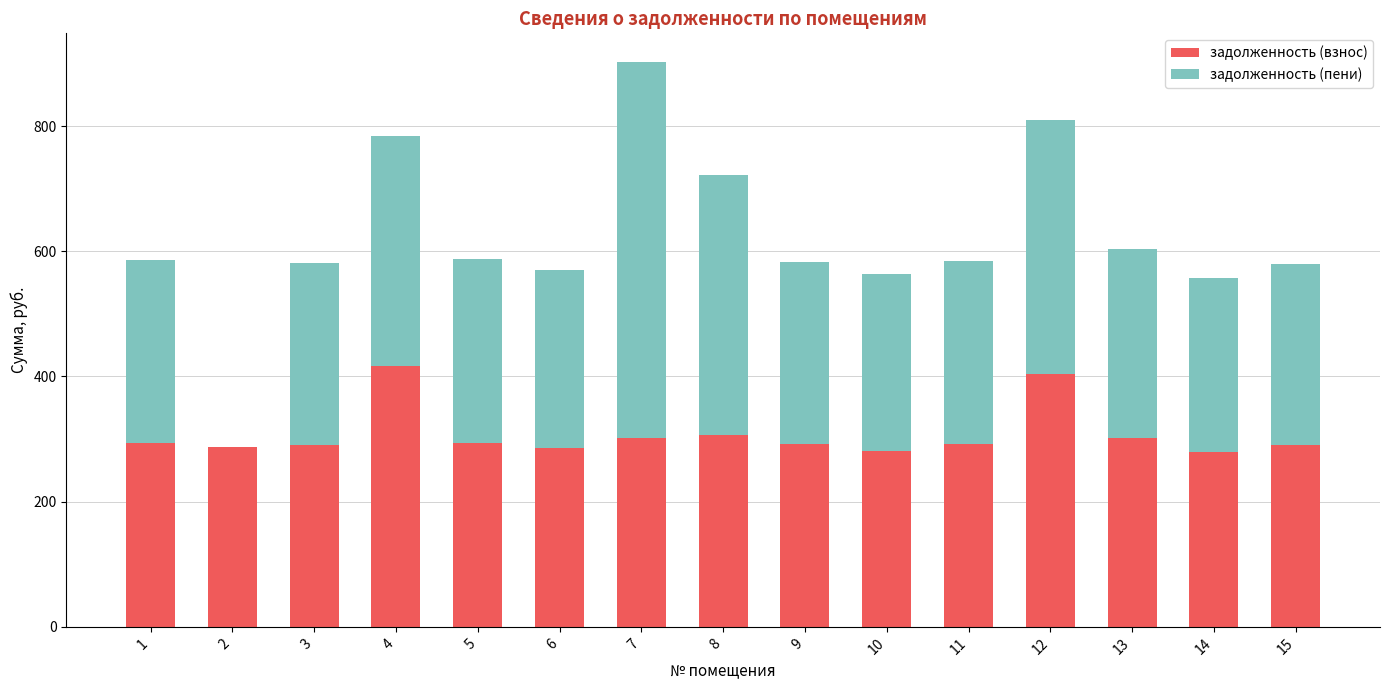

At which category is the sum across all series the highest?

7